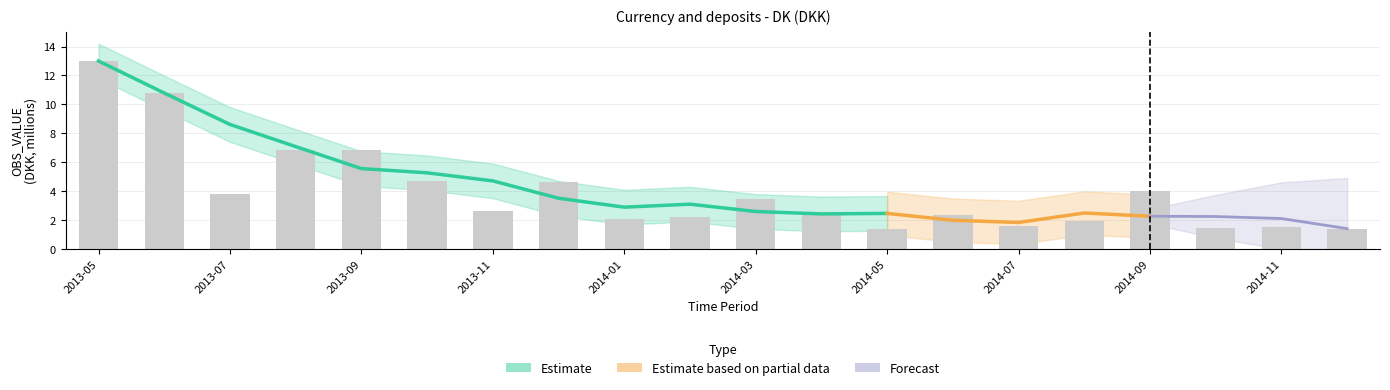

Reading right to left, what are all the values shown in this chart?

2014-12=1.4	2014-11=1.5	2014-10=1.5	2014-09=4.0	2014-08=2.0	2014-07=1.6	2014-06=2.4	2014-05=1.4	2014-04=2.6	2014-03=3.5	2014-02=2.2	2014-01=2.1	2013-12=4.6	2013-11=2.7	2013-10=4.7	2013-09=6.9	2013-08=6.8	2013-07=3.8	2013-06=10.8	2013-05=13.0